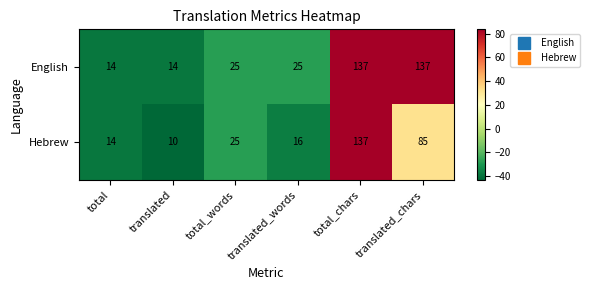

Which series has the largest total across all categories?

English